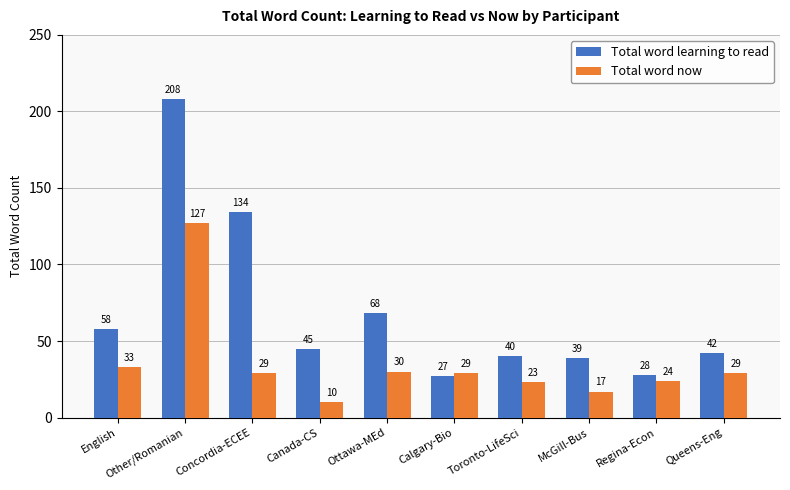

List the series in order of their peak value, highest first.

Total word learning to read, Total word now